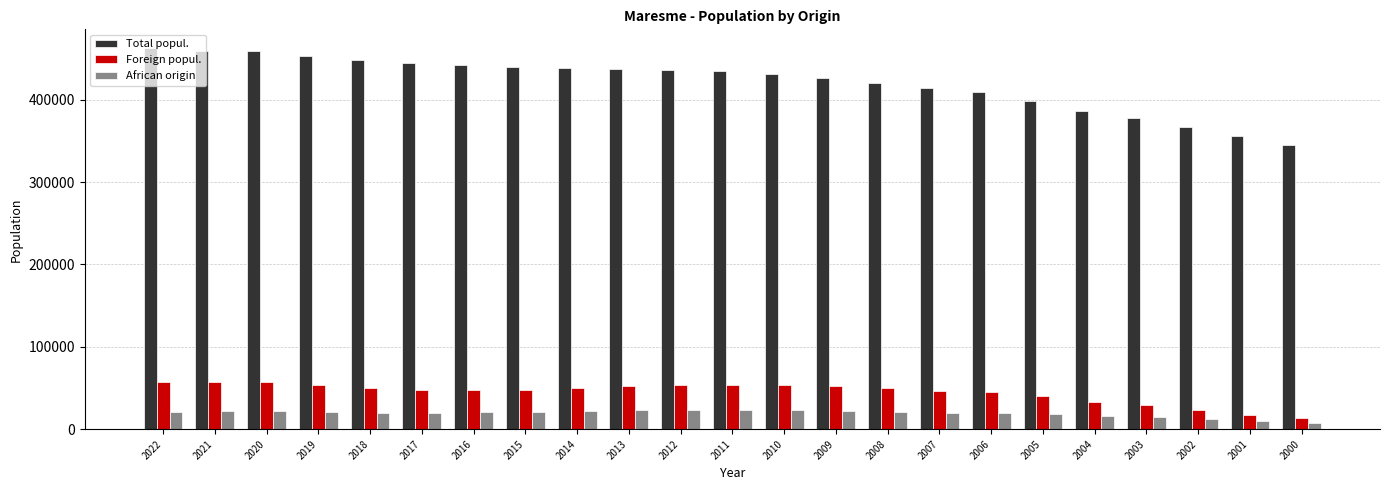

What is the lowest value of the Foreign popul. series?

13370